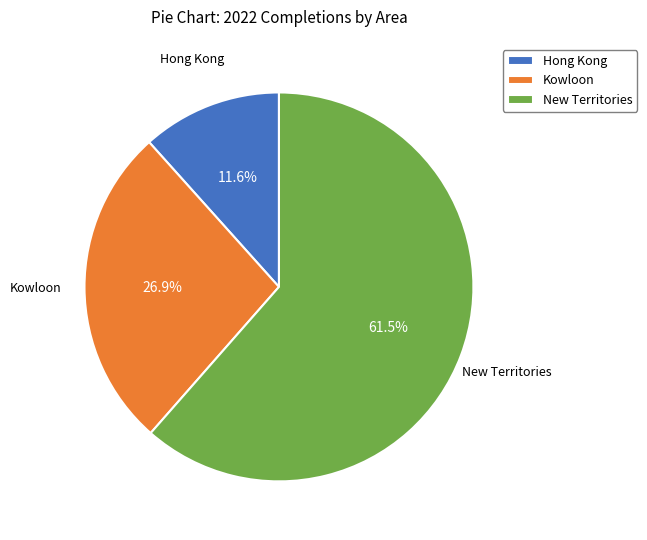

To the nearest percent, what percentage of the pie is Hong Kong?

12%